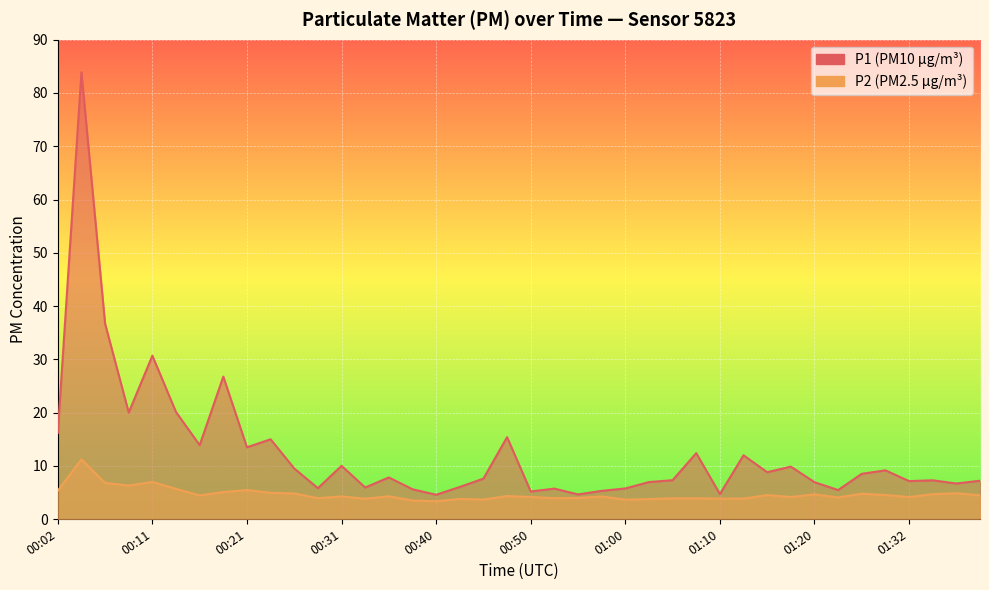

Is it true that P1 equals 20.0 at 00:09?

True